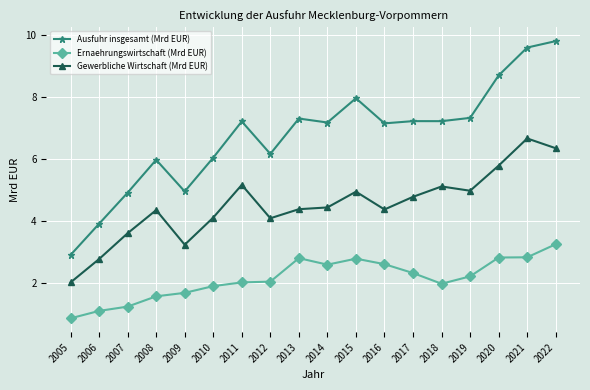

What is the sum of the Ernaehrungswirtschaft (Mrd EUR) values at 2011 and 2008?

3.6